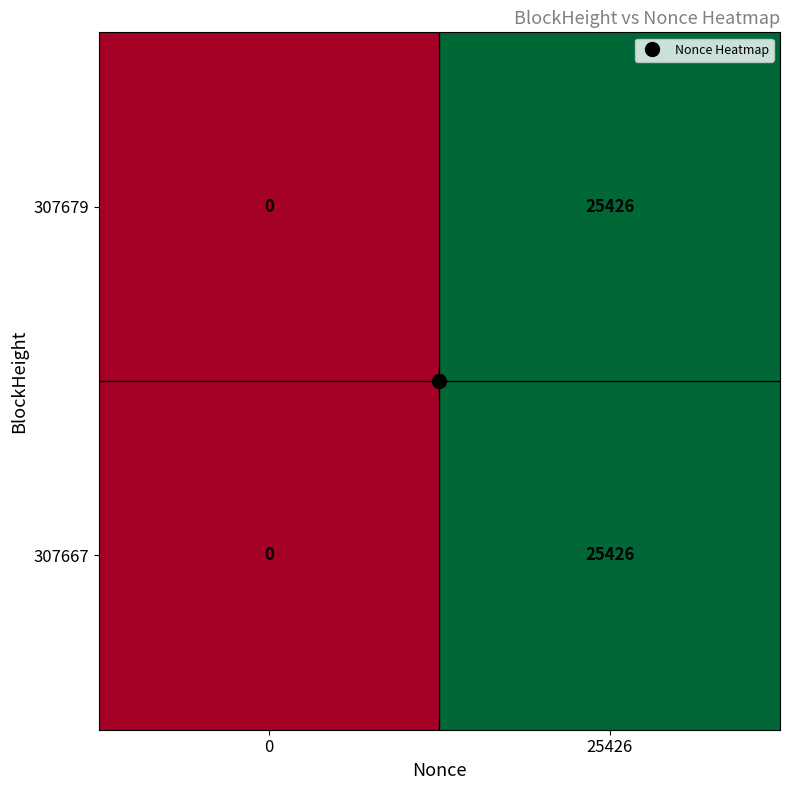

The value of 307667 at 0 is 0. True or false?

True